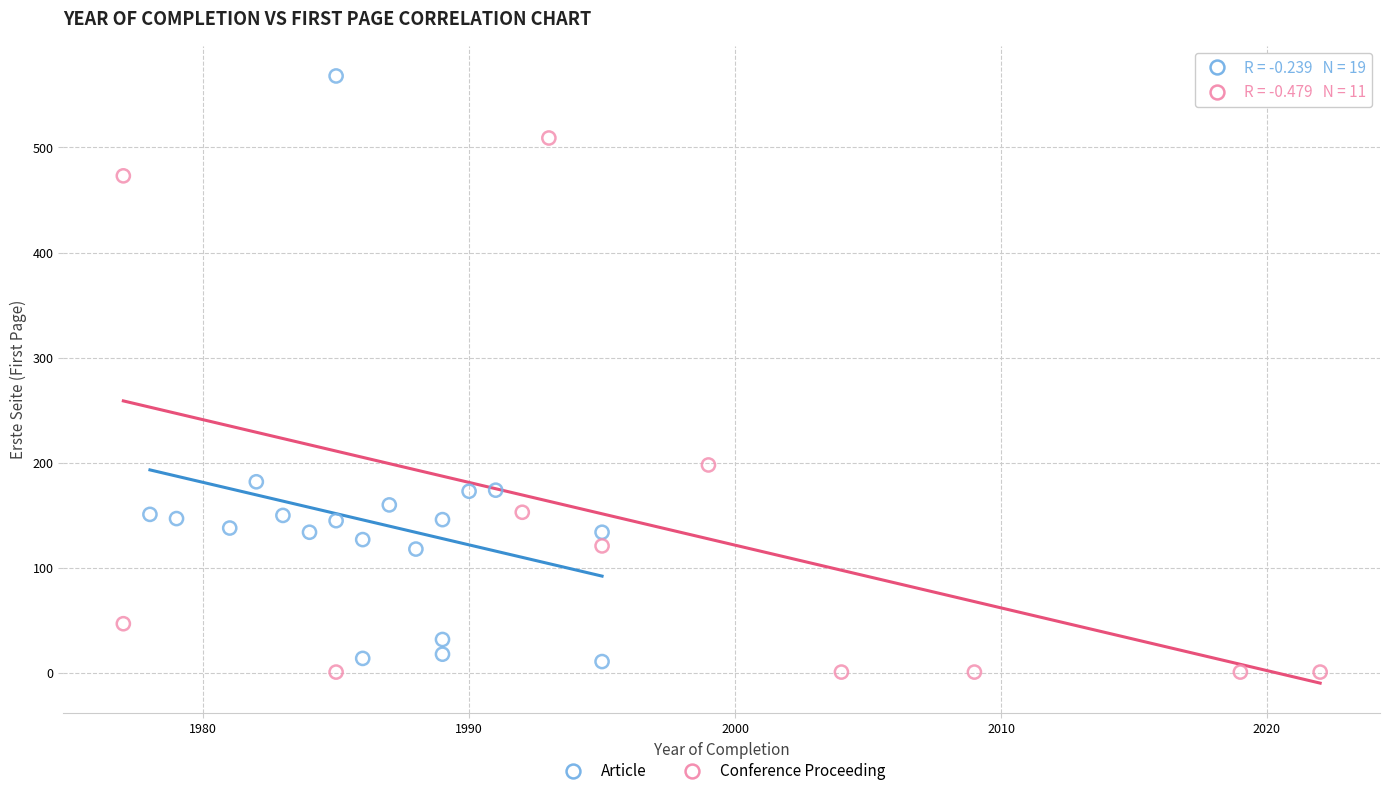

Which series has the largest Y range (max minus min)?

Article